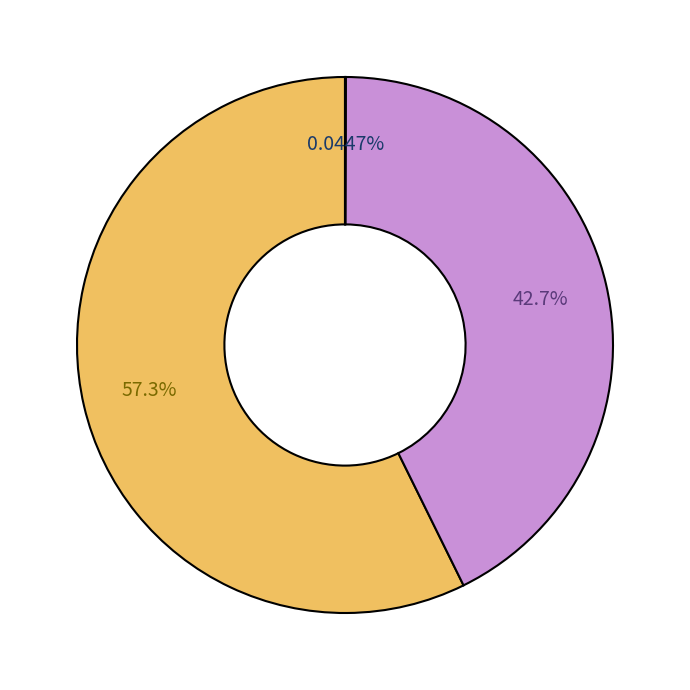

Is there any slice that represents more than half of the pie?

Yes